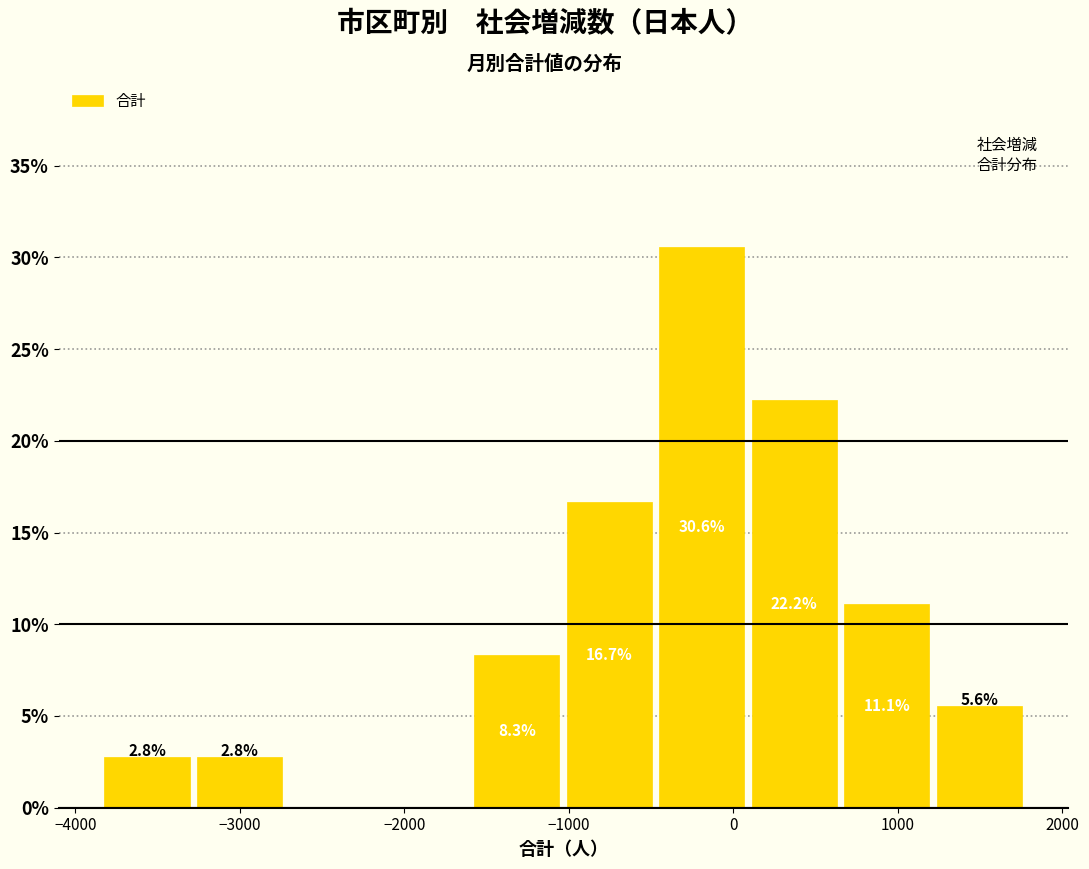

Over which range of the x-axis is the bar tallest?

-500 to 100